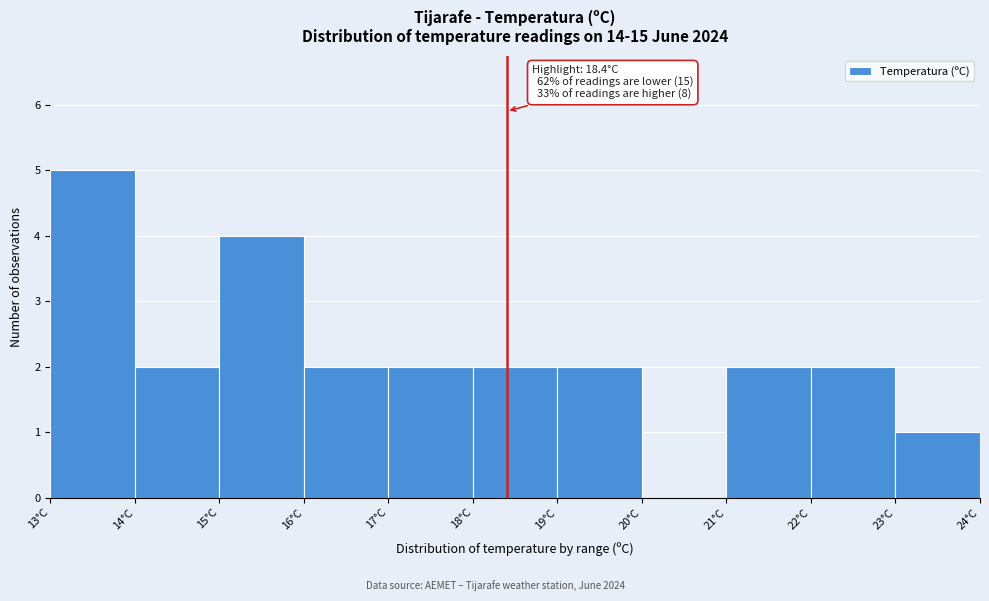

Which range on the x-axis has the tallest bar?

13 to 14